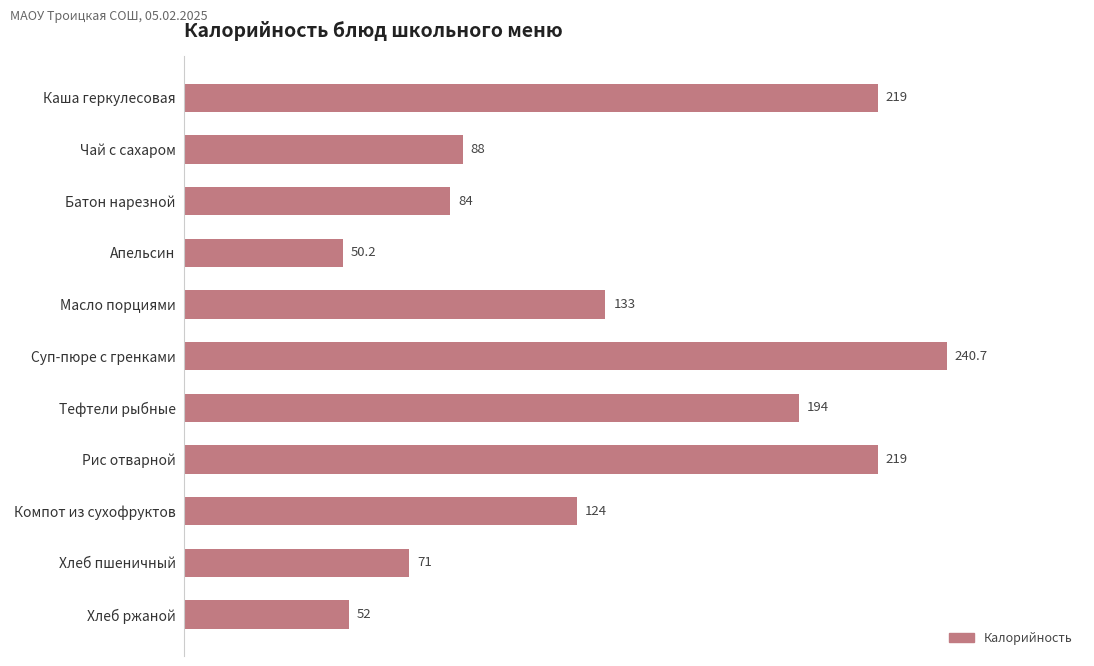

What is the average value?

134.1